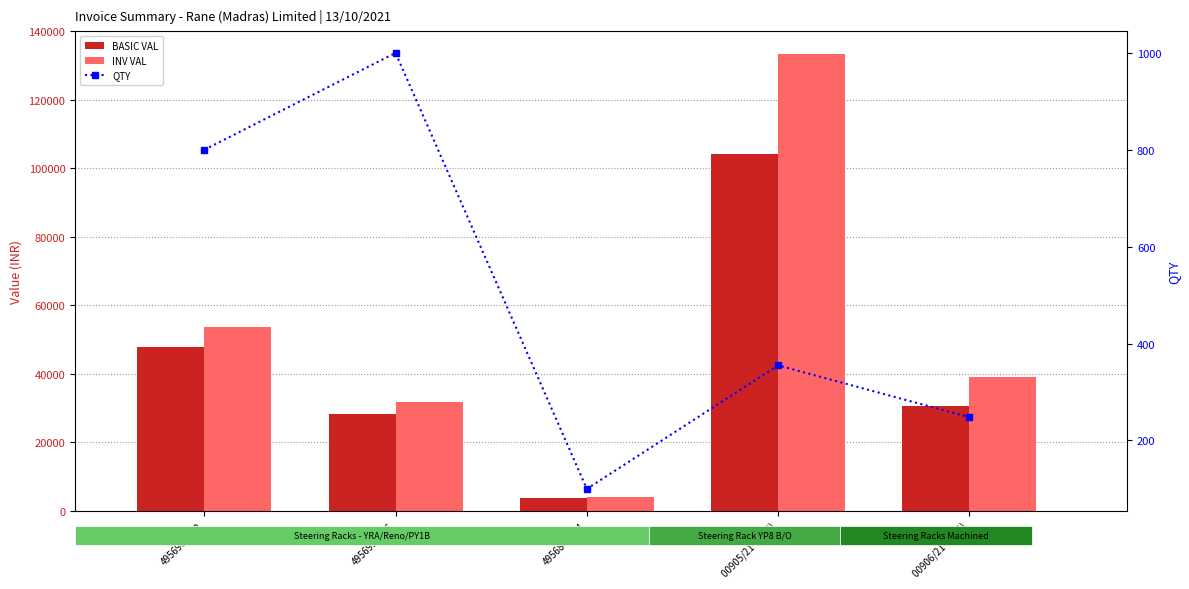

What is the maximum value shown in the chart?

133366.4